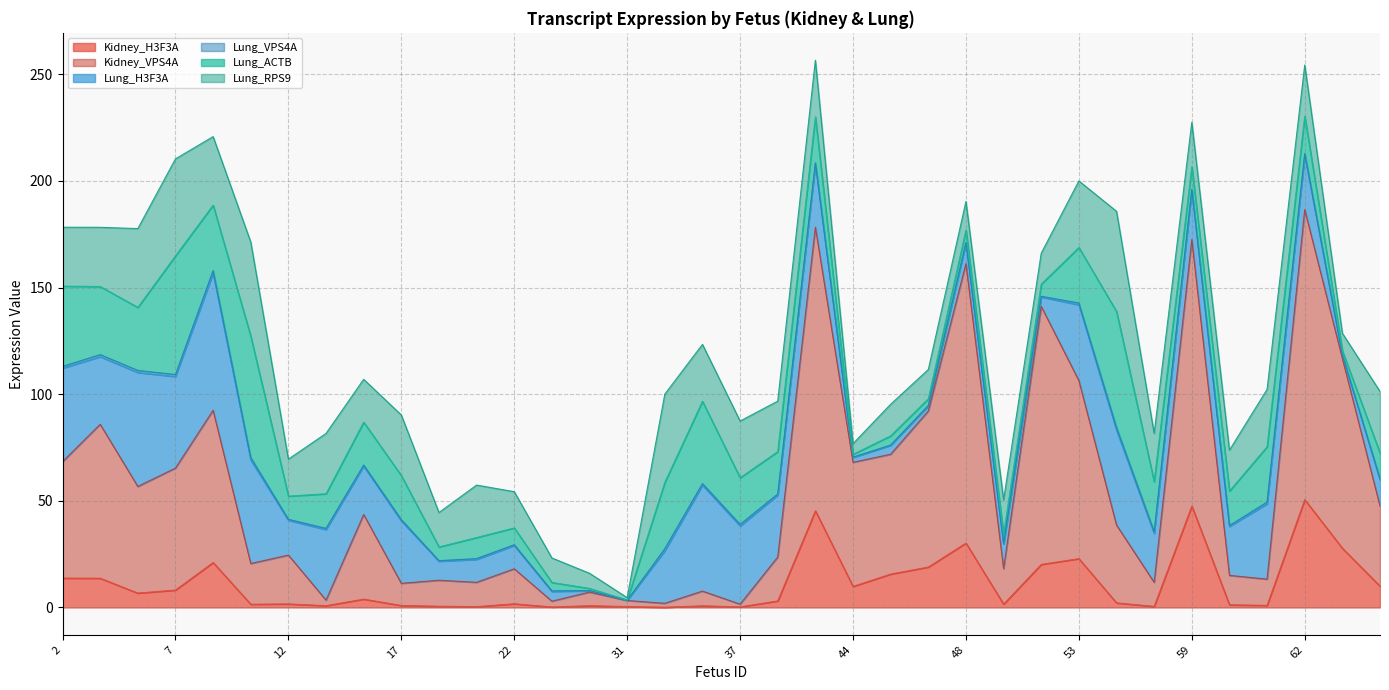

Where do Kidney_H3F3A and Lung_ACTB first cross each other?

30 and 31